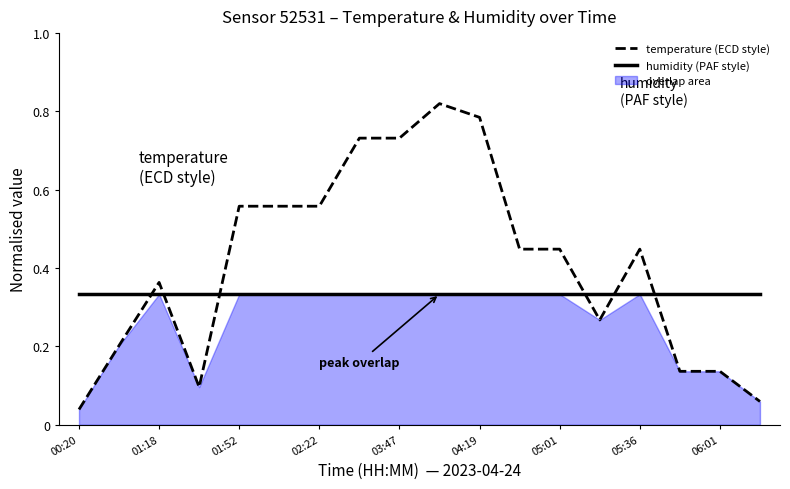

Does the chart display data point markers on the line(s)?

No